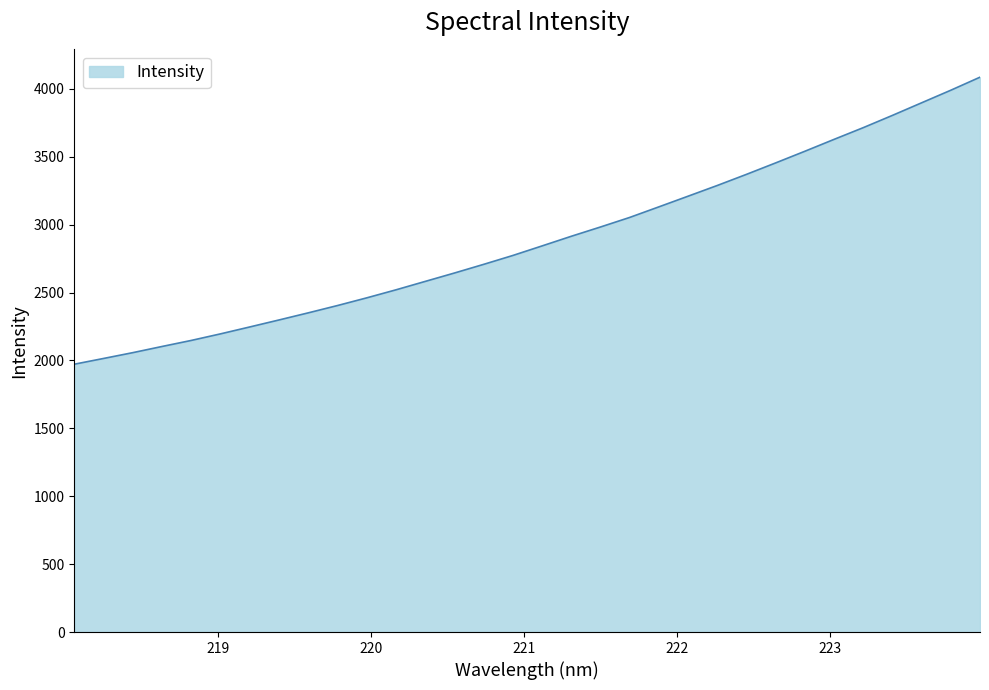

What is the minimum value shown in the chart?

1972.4